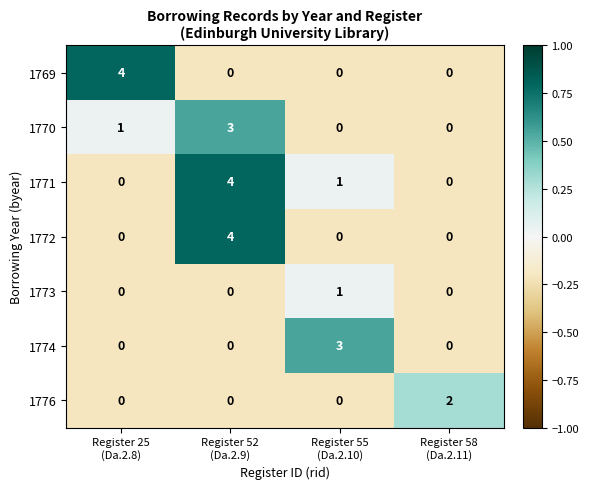

Count the 1774 values in the range 0 to 3.

4